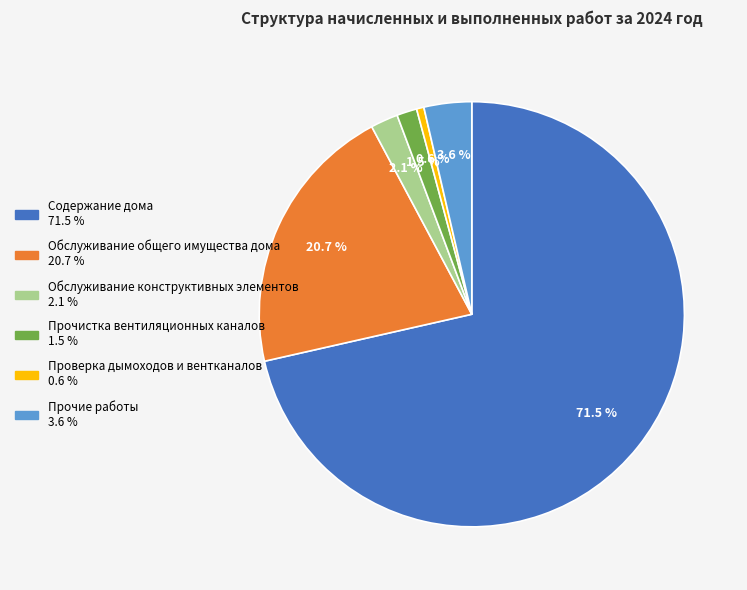

How many slices are in this pie chart?

6